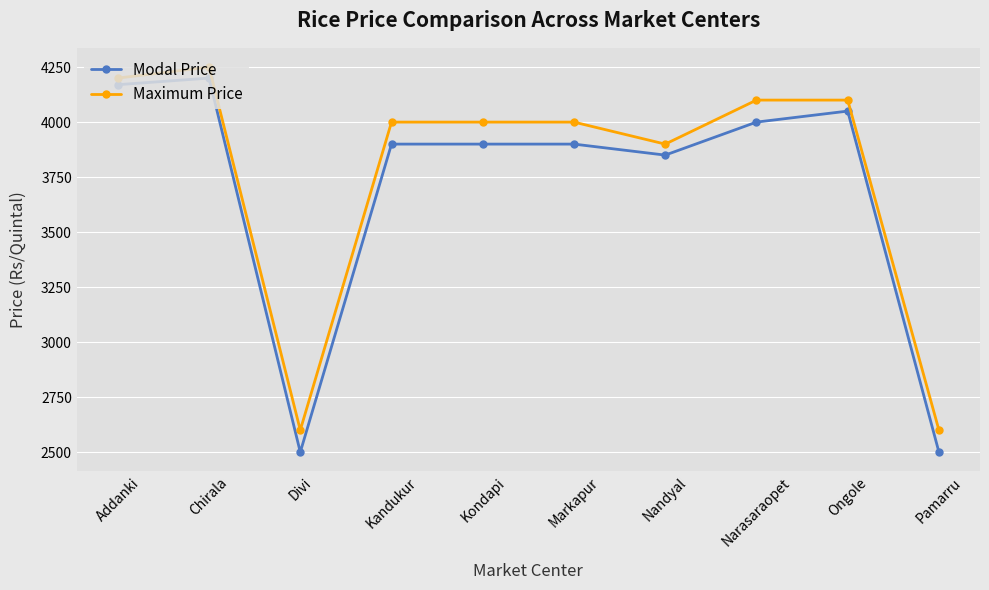

Is it true that Modal Price equals 7295 at Chirala?

False